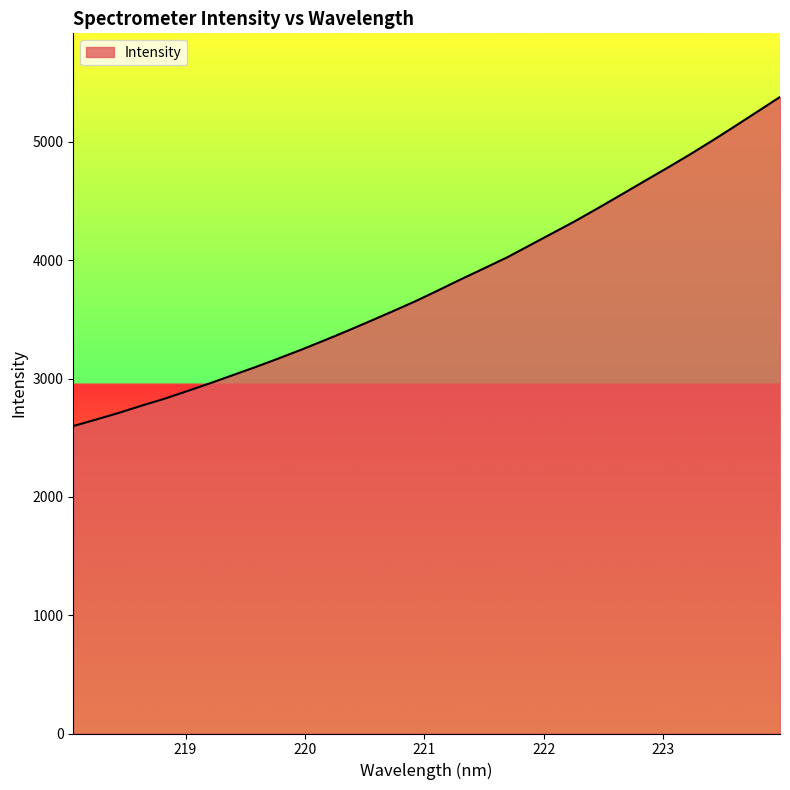

What is the difference between the maximum and minimum values?

2781.4